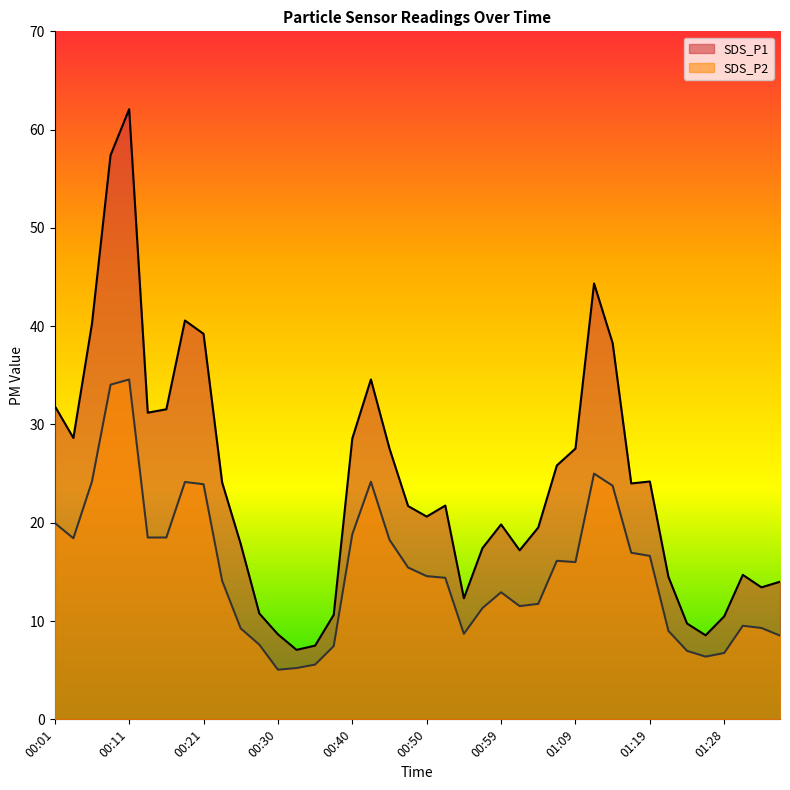

What is the average value of the SDS_P1 series?

24.0